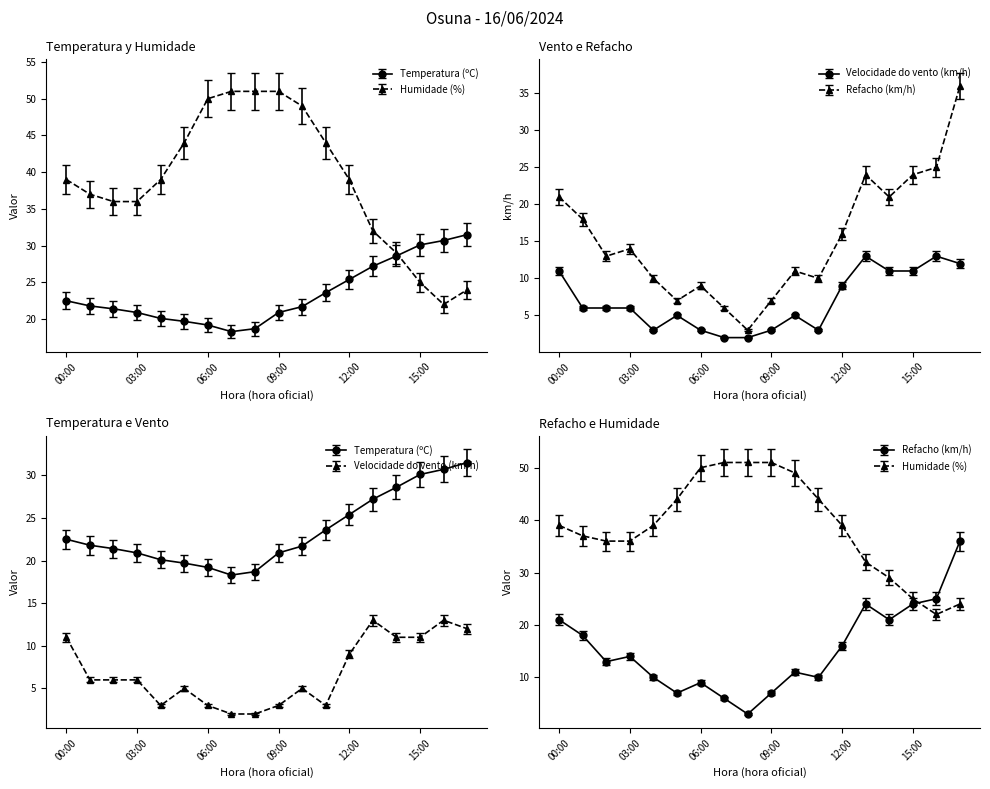

At which category is the sum across all series the highest?

17:00